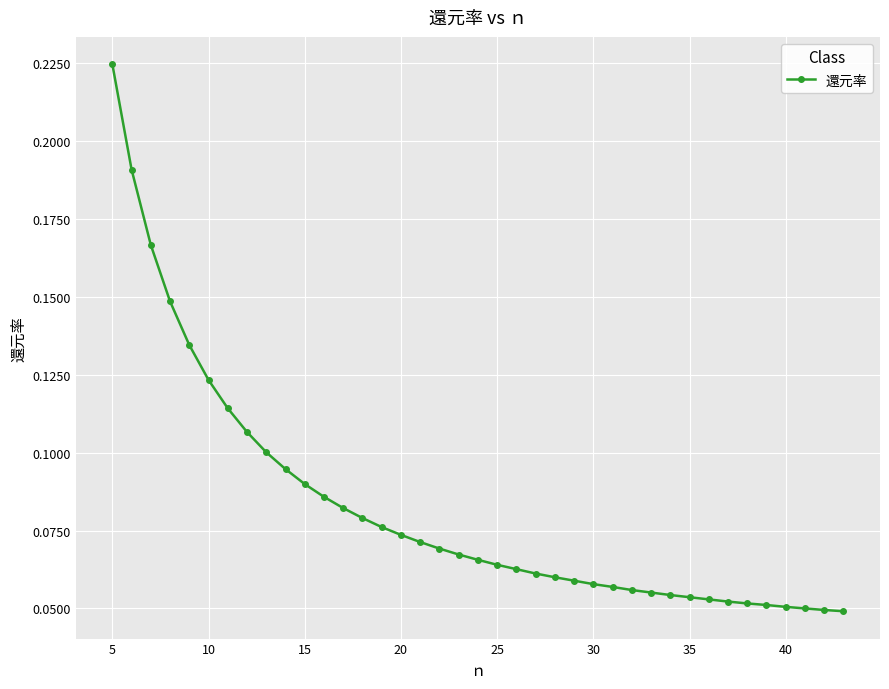

What is the sum of all values?

3.2